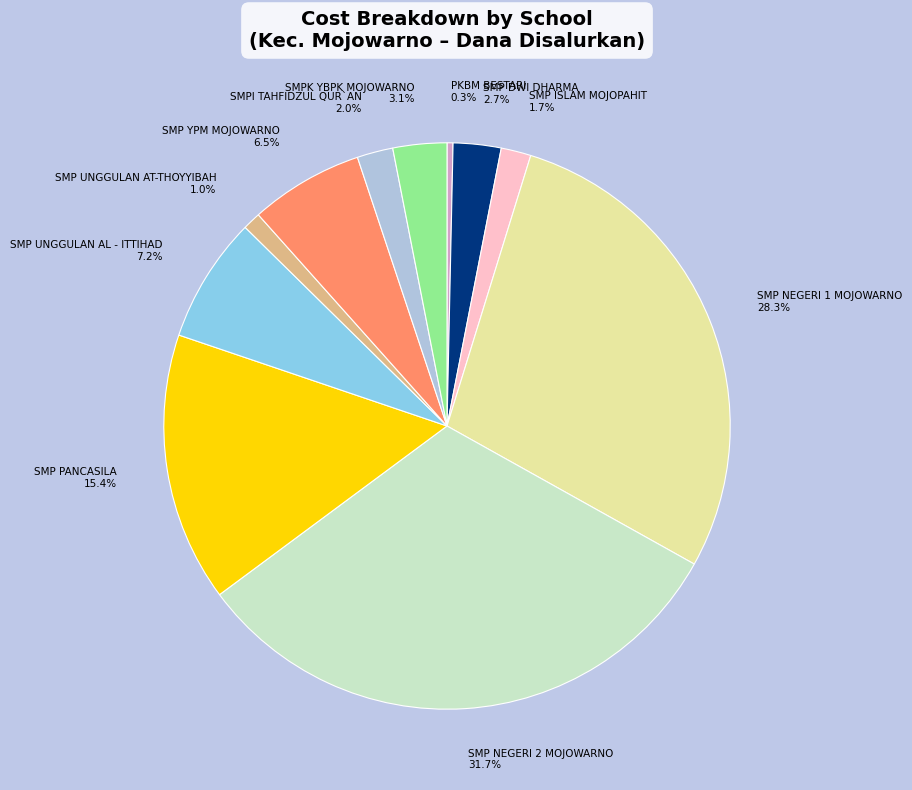

Do SMP ISLAM MOJOPAHIT and SMP UNGGULAN AT-THOYYIBAH together represent more than half of the pie?

No